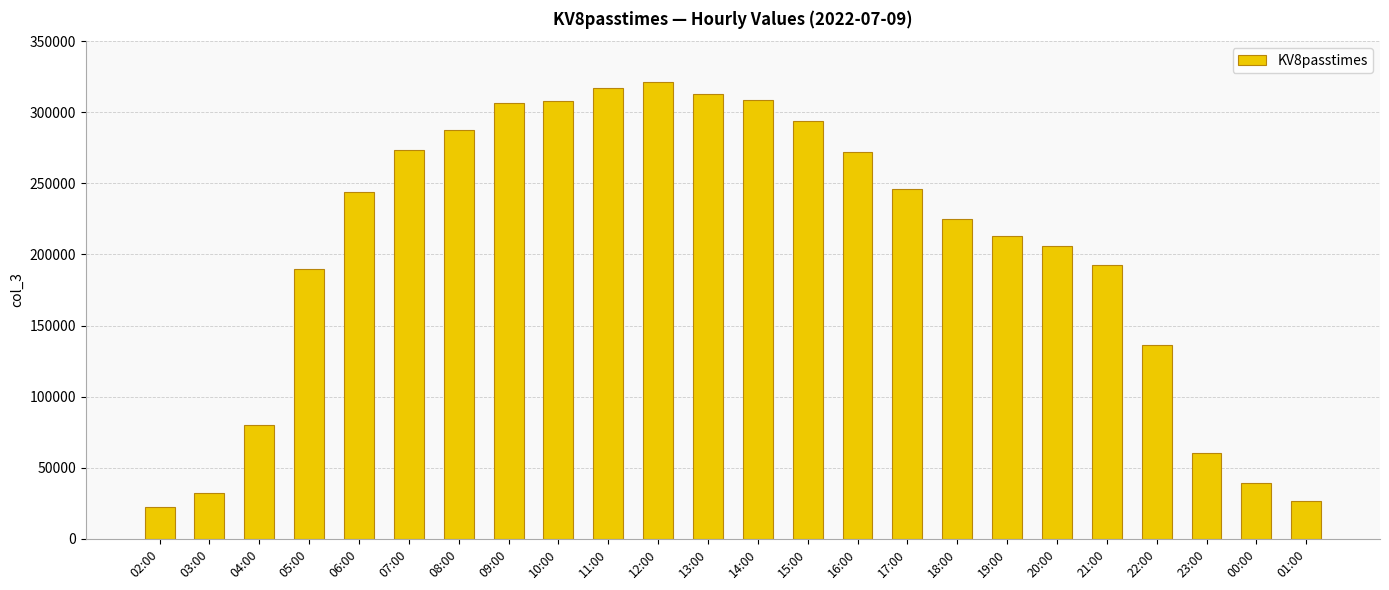

Read the value at 15:00, to the nearest 100.

293600